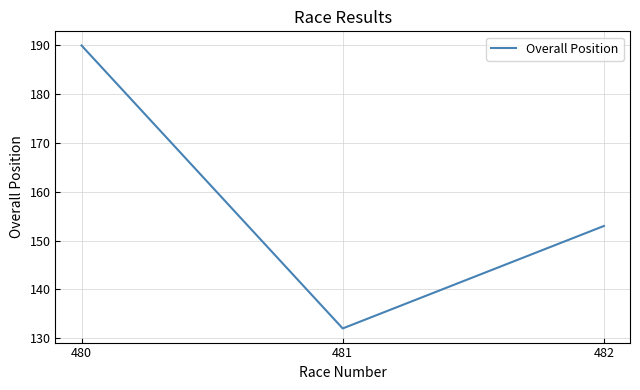

Count the values in the range 132 to 190.

3